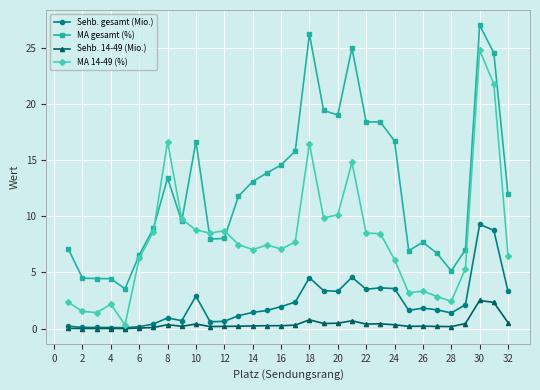

What is the difference between the second highest and minimum values in the MA 14-49 (%) series?

21.4